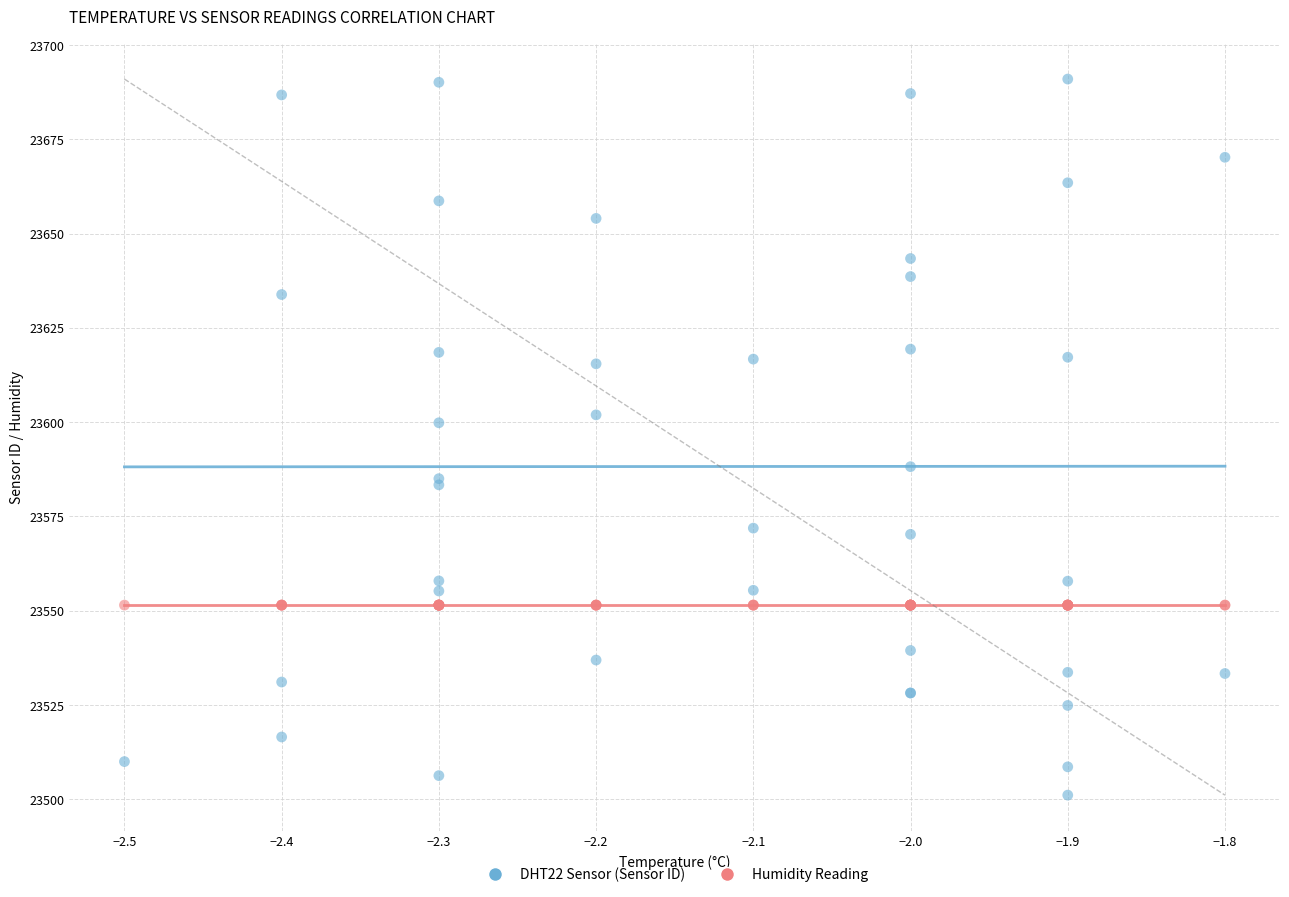

Across all series, what Y value is closest to 23596?

23599.8